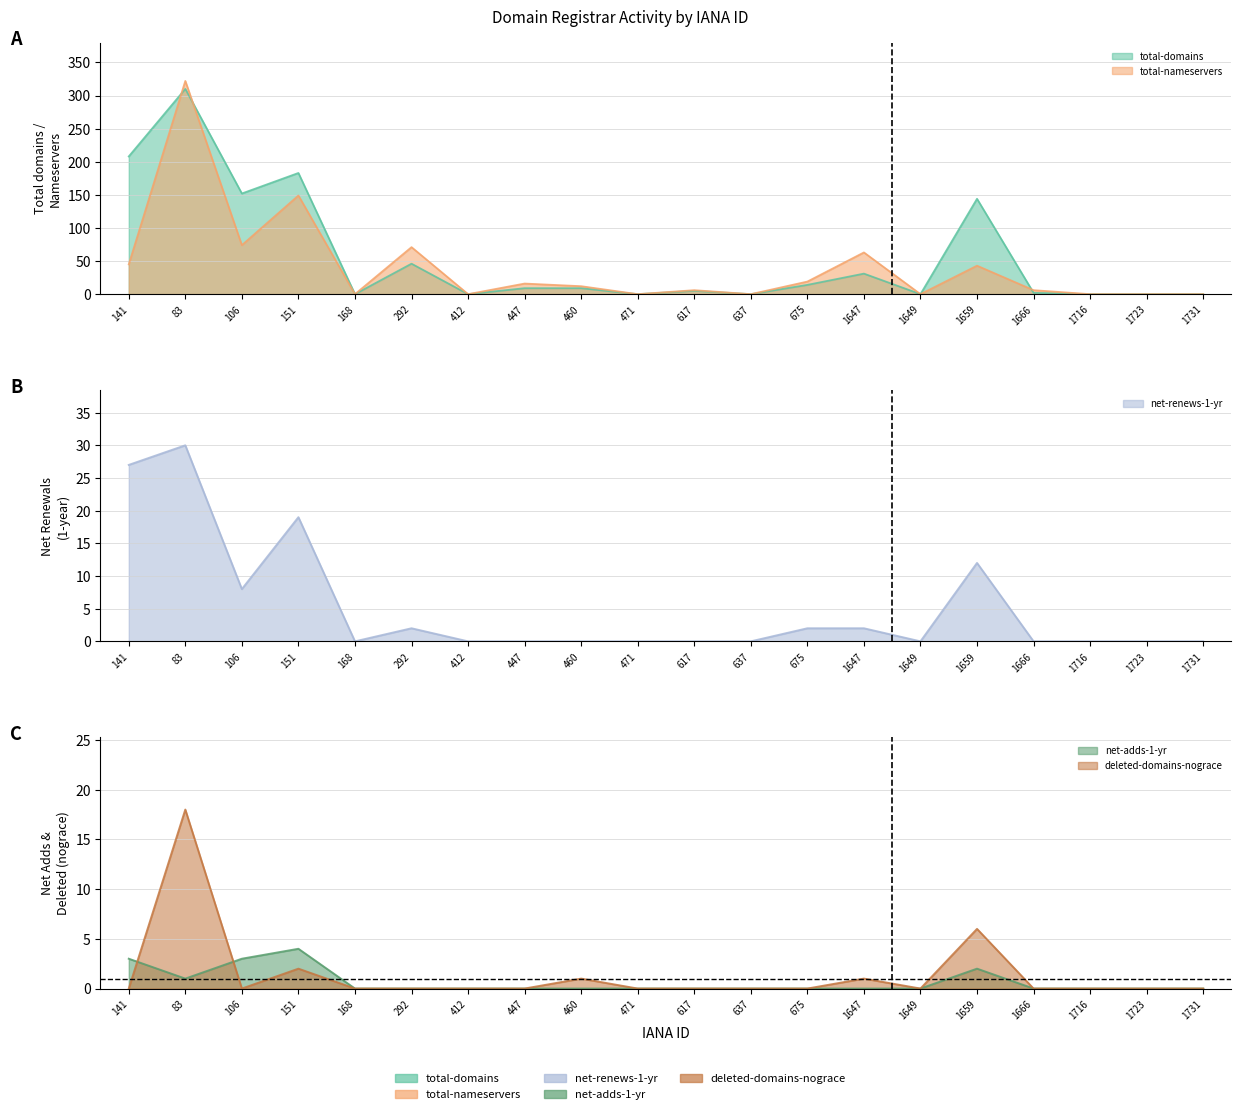

Is it true that net-renews-1-yr equals 8 at 106?

True